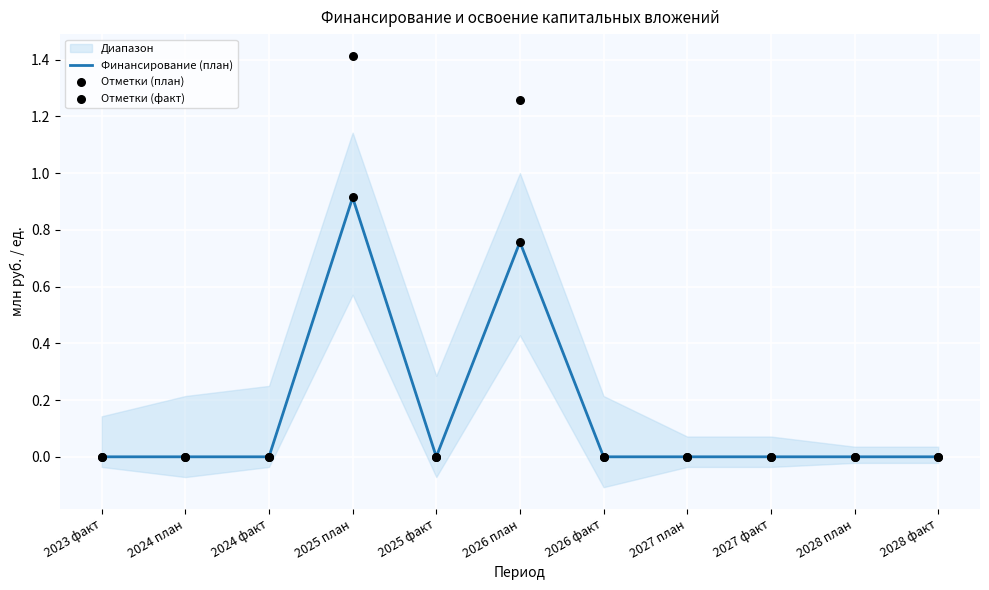

At which category is the sum across all series the highest?

2025 план